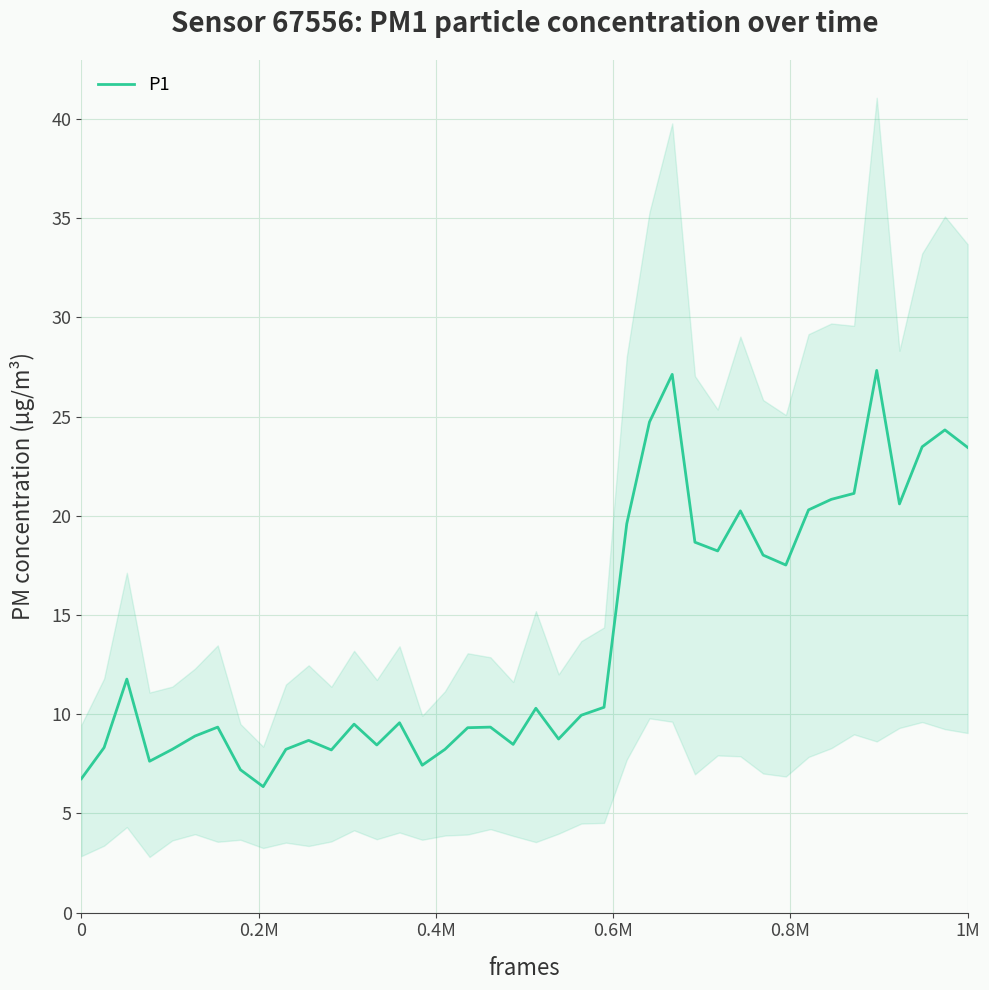

What is the average value?

13.9